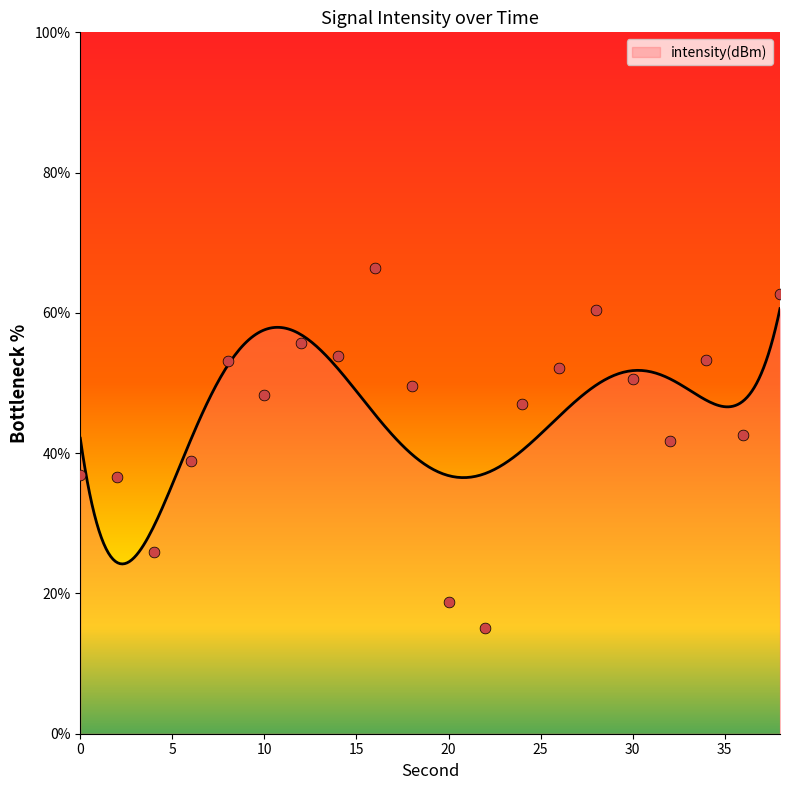

What is the ratio of the value at 8 to the value at 16?

0.8